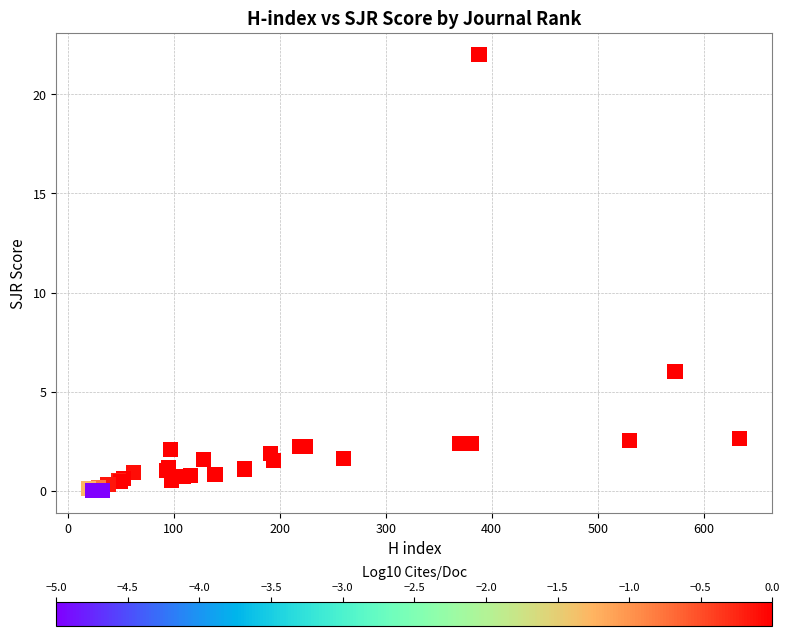

What Y value in the scatter plot is closest to 11?

6.0